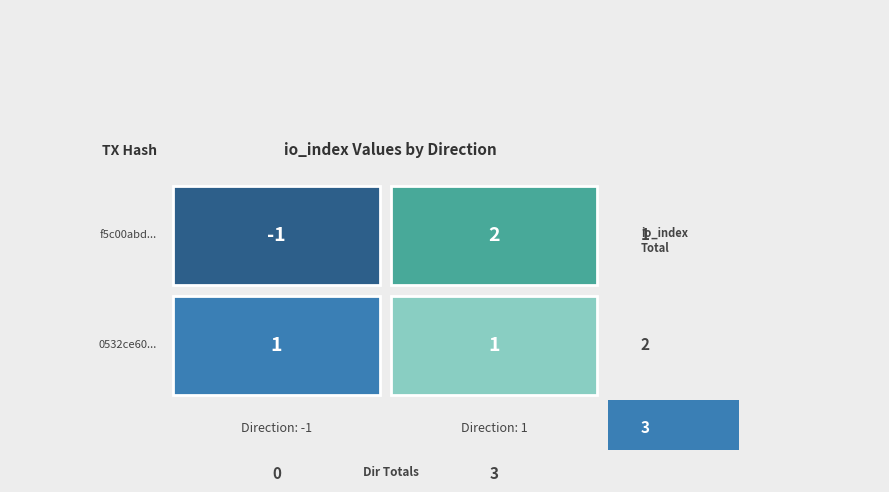

Between 1 and 0, which is larger?

1